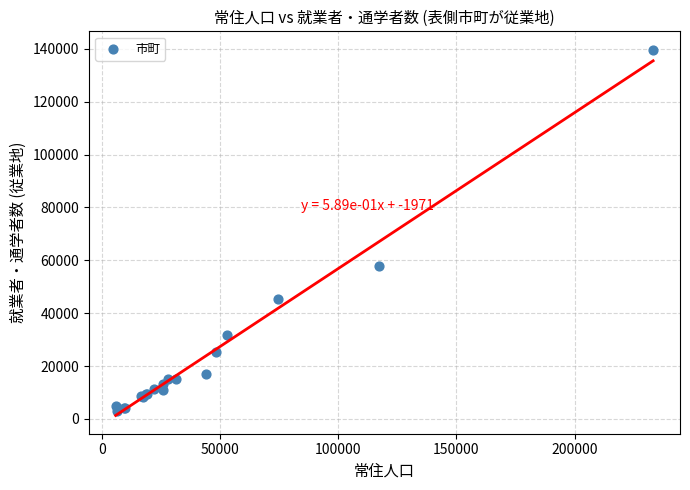

What Y value in the scatter plot is closest to 71413?

57880